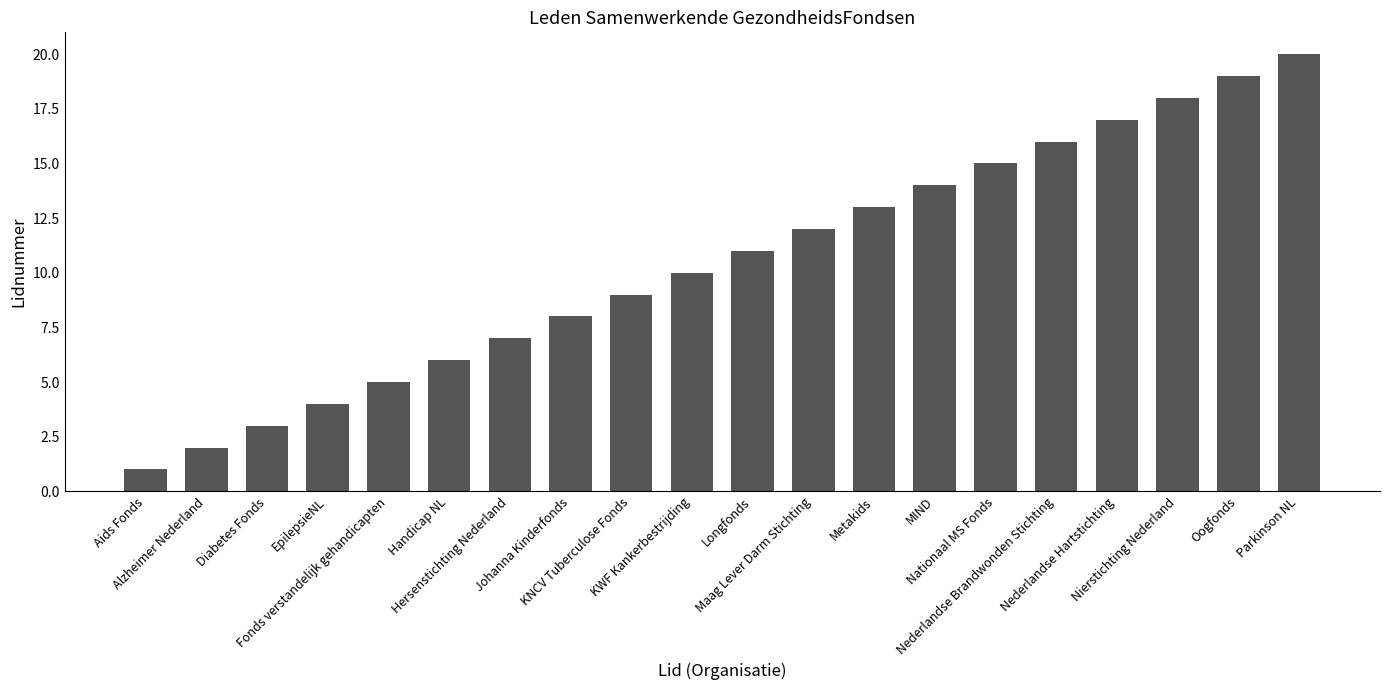

Does the chart contain any negative values?

No